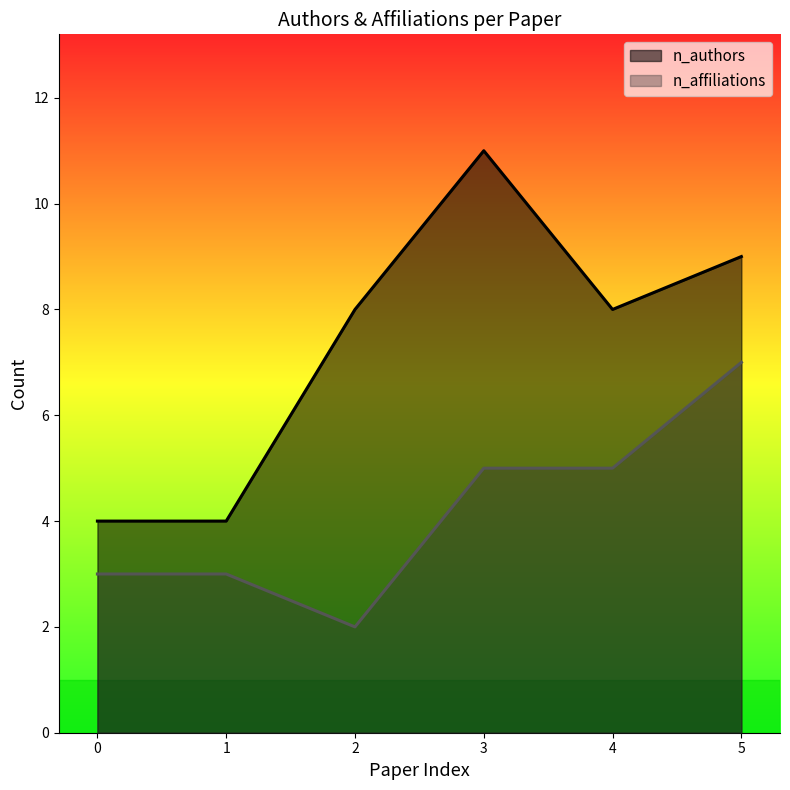

Is it true that n_authors equals 6 at 5?

False